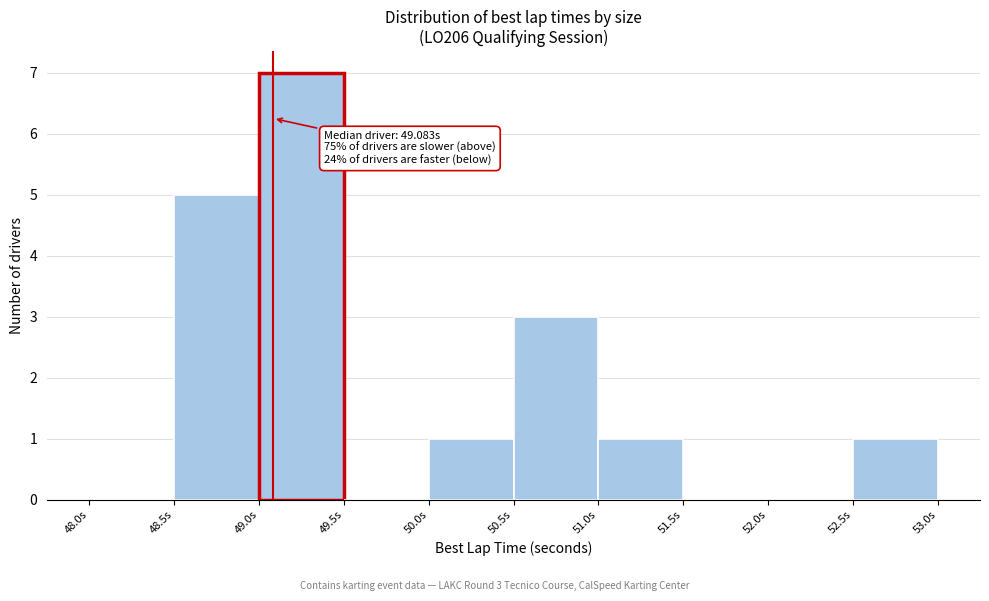

Which range on the x-axis has the tallest bar?

49.0 to 49.5